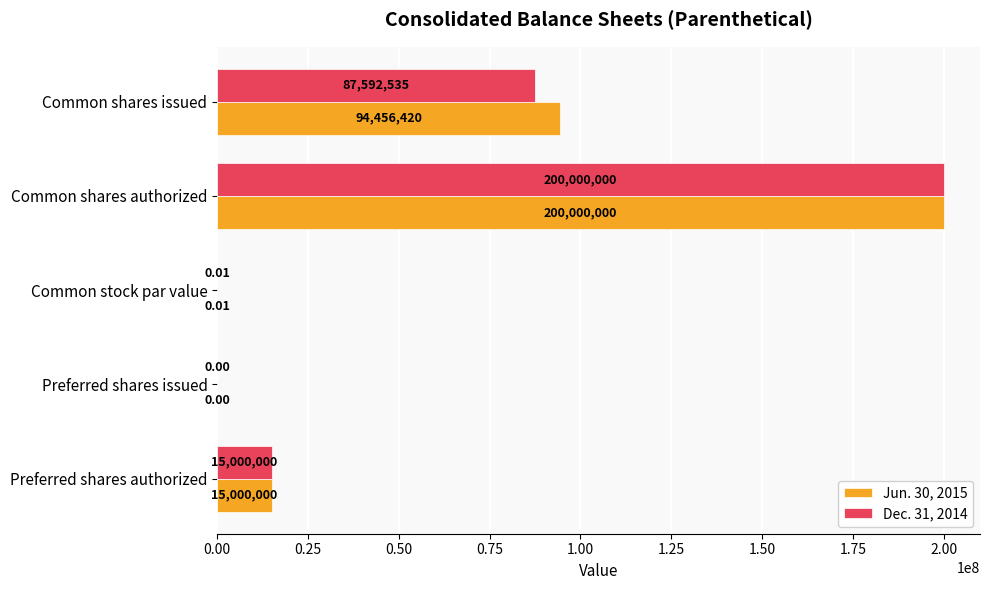

What is the average value of the Dec. 31, 2014 series?

60518507.0